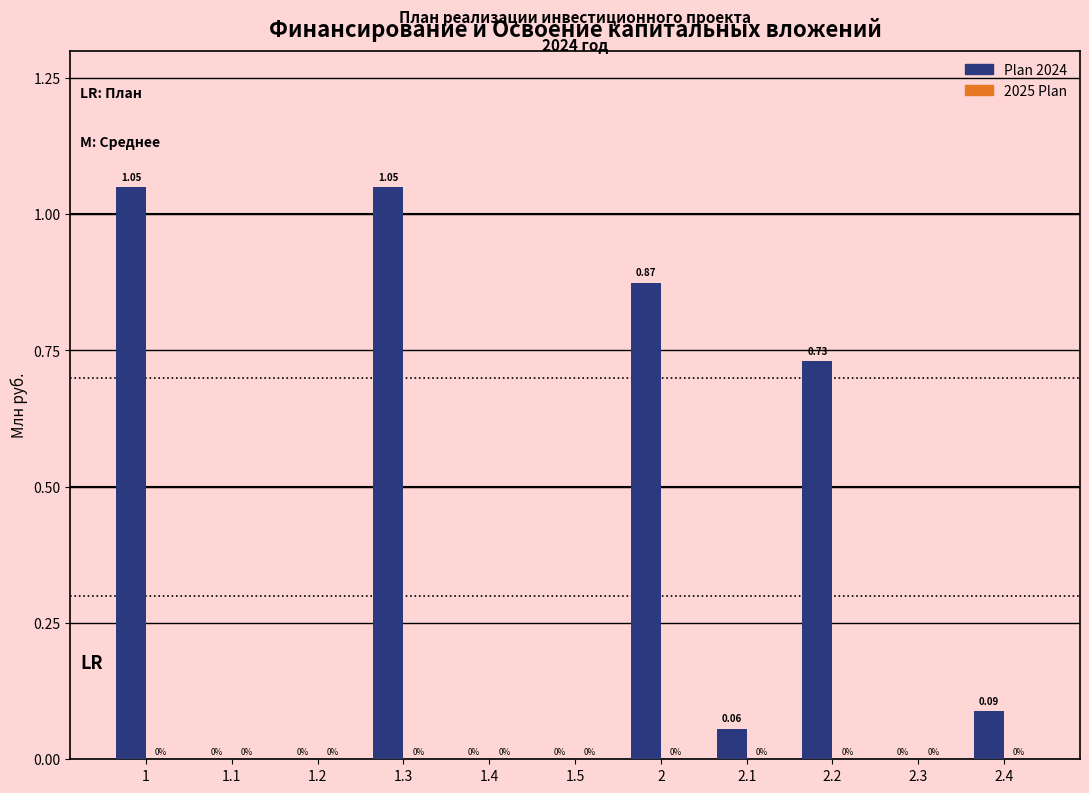

What is the change in value from 1 to 2.1?

-1.0